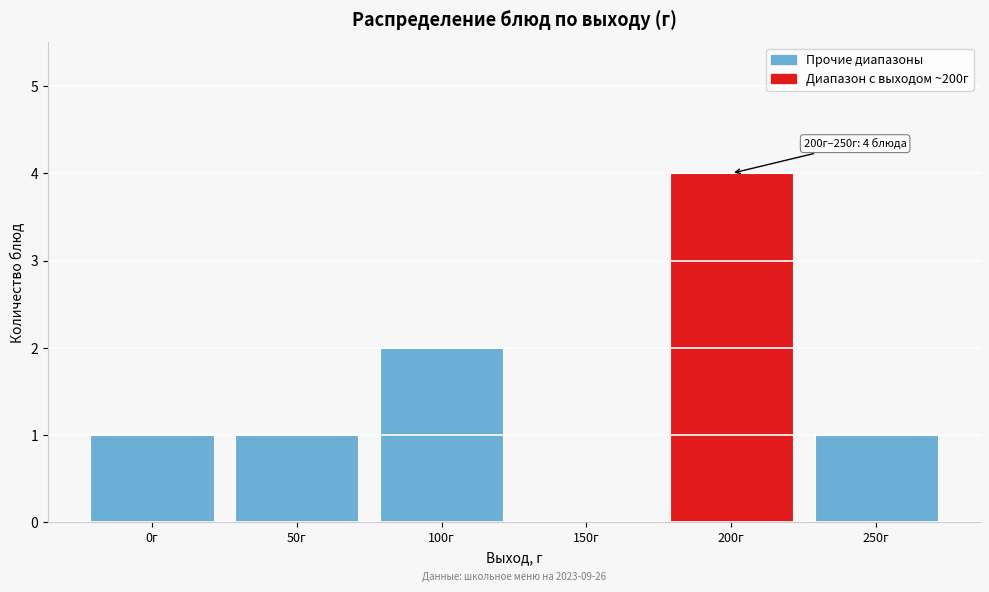

Reading left to right, extract all data points from this chart.

0г=1	50г=1	100г=2	150г=0	200г=4	250г=1